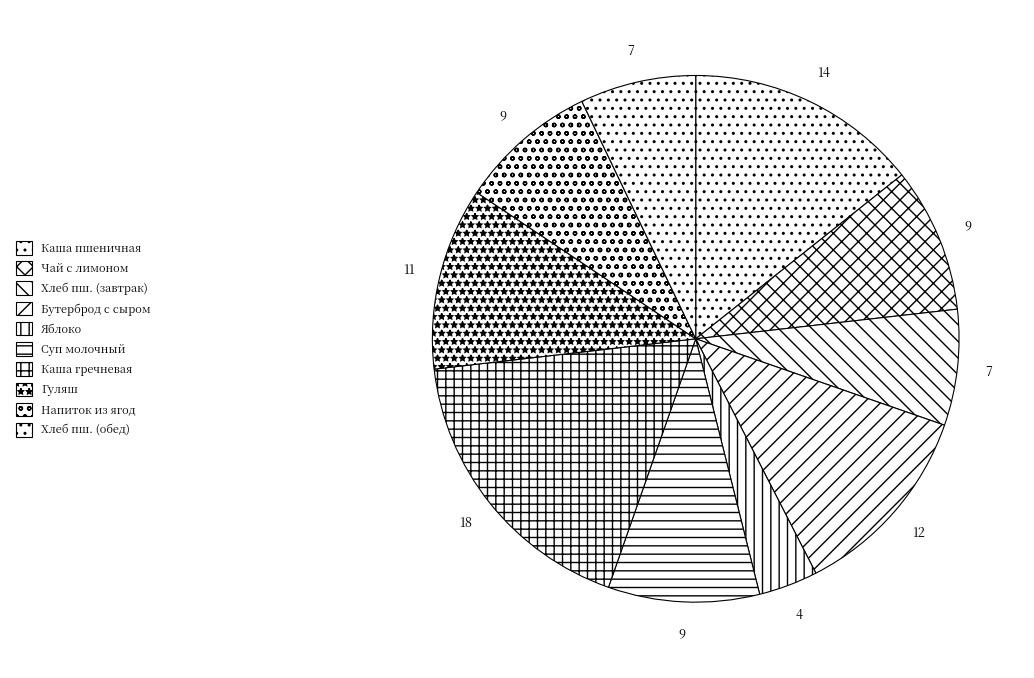

How many slices are in this pie chart?

10